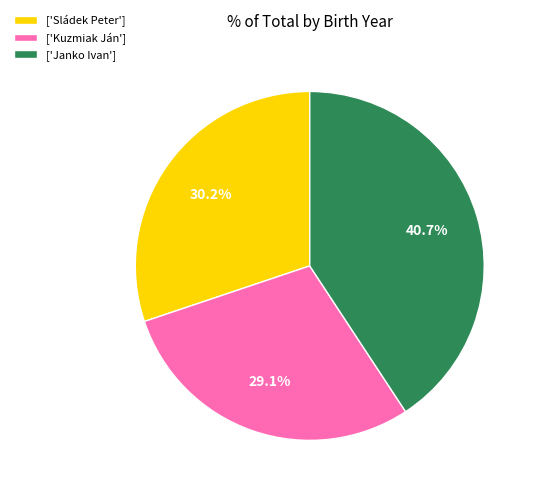

Is ['Sládek Peter'] the majority of the pie?

No